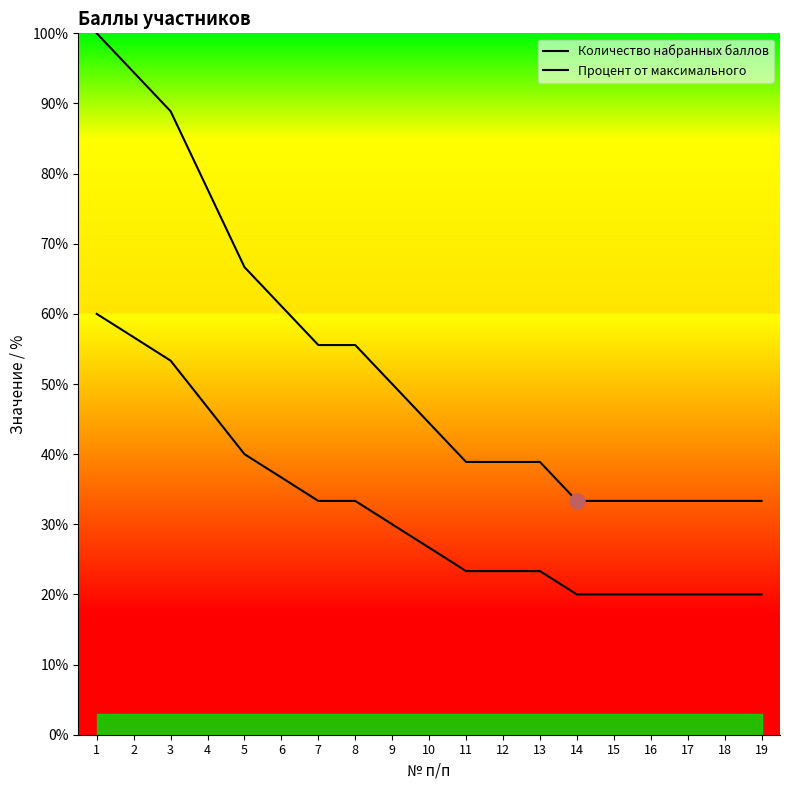

Which series contains the lowest Y value?

Процент от максимального